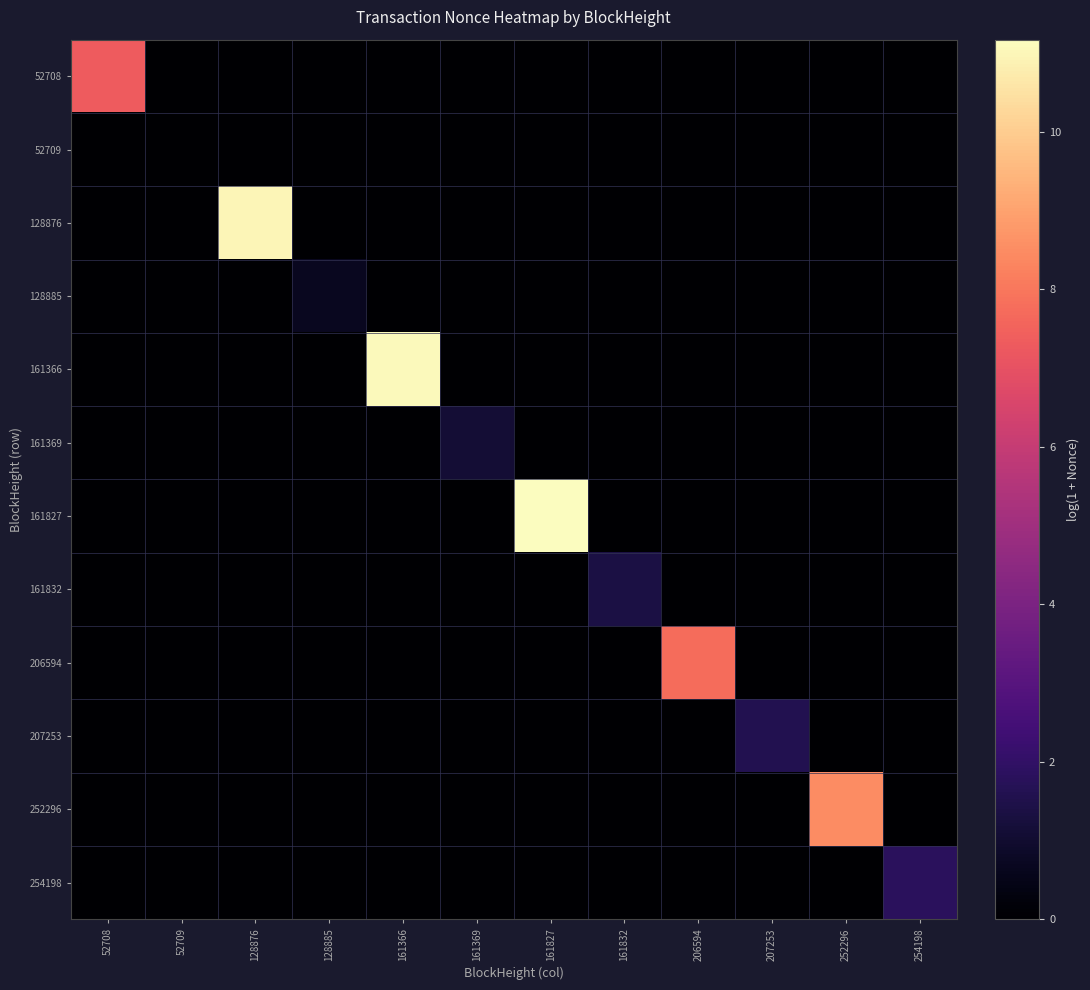

Reading left to right, extract all data points from this chart.

52708: 52708=7.3	52709=0.0	128876=0.0	128885=0.0	161366=0.0	161369=0.0	161827=0.0	161832=0.0	206594=0.0	207253=0.0	252296=0.0	254198=0.0
52709: 52708=0.0	52709=0.0	128876=0.0	128885=0.0	161366=0.0	161369=0.0	161827=0.0	161832=0.0	206594=0.0	207253=0.0	252296=0.0	254198=0.0
128876: 52708=0.0	52709=0.0	128876=11.0	128885=0.0	161366=0.0	161369=0.0	161827=0.0	161832=0.0	206594=0.0	207253=0.0	252296=0.0	254198=0.0
128885: 52708=0.0	52709=0.0	128876=0.0	128885=0.7	161366=0.0	161369=0.0	161827=0.0	161832=0.0	206594=0.0	207253=0.0	252296=0.0	254198=0.0
161366: 52708=0.0	52709=0.0	128876=0.0	128885=0.0	161366=11.1	161369=0.0	161827=0.0	161832=0.0	206594=0.0	207253=0.0	252296=0.0	254198=0.0
161369: 52708=0.0	52709=0.0	128876=0.0	128885=0.0	161366=0.0	161369=1.1	161827=0.0	161832=0.0	206594=0.0	207253=0.0	252296=0.0	254198=0.0
161827: 52708=0.0	52709=0.0	128876=0.0	128885=0.0	161366=0.0	161369=0.0	161827=11.2	161832=0.0	206594=0.0	207253=0.0	252296=0.0	254198=0.0
161832: 52708=0.0	52709=0.0	128876=0.0	128885=0.0	161366=0.0	161369=0.0	161827=0.0	161832=1.4	206594=0.0	207253=0.0	252296=0.0	254198=0.0
206594: 52708=0.0	52709=0.0	128876=0.0	128885=0.0	161366=0.0	161369=0.0	161827=0.0	161832=0.0	206594=7.7	207253=0.0	252296=0.0	254198=0.0
207253: 52708=0.0	52709=0.0	128876=0.0	128885=0.0	161366=0.0	161369=0.0	161827=0.0	161832=0.0	206594=0.0	207253=1.6	252296=0.0	254198=0.0
252296: 52708=0.0	52709=0.0	128876=0.0	128885=0.0	161366=0.0	161369=0.0	161827=0.0	161832=0.0	206594=0.0	207253=0.0	252296=8.5	254198=0.0
254198: 52708=0.0	52709=0.0	128876=0.0	128885=0.0	161366=0.0	161369=0.0	161827=0.0	161832=0.0	206594=0.0	207253=0.0	252296=0.0	254198=1.8